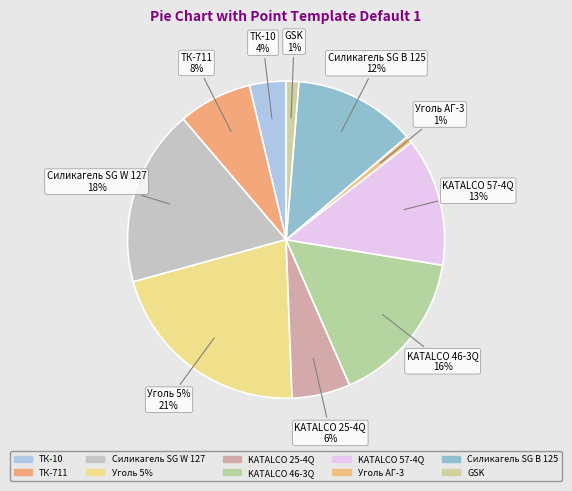

Rank the categories by value from highest to lowest.

Уголь 5%, Силикагель SG W 127, KATALCO 46-3Q, KATALCO 57-4Q, Силикагель SG В 125, ТК-711, KATALCO 25-4Q, ТК-10, GSK, Уголь АГ-3